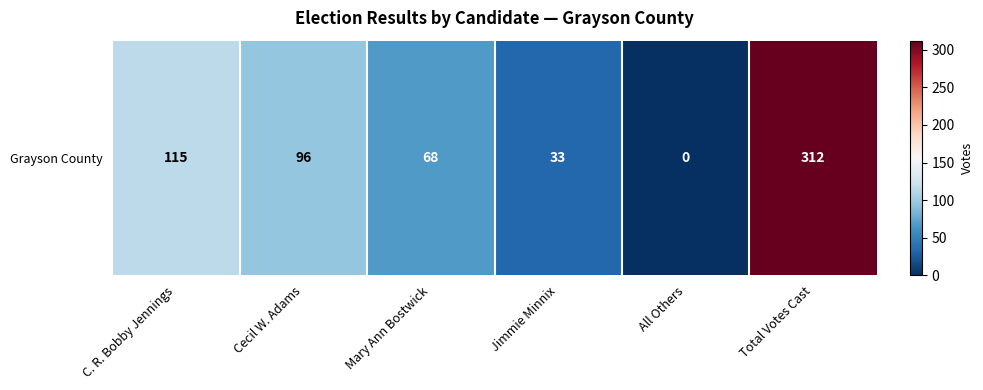

What is the difference between the values at Cecil W. Adams and C. R. Bobby Jennings?

19